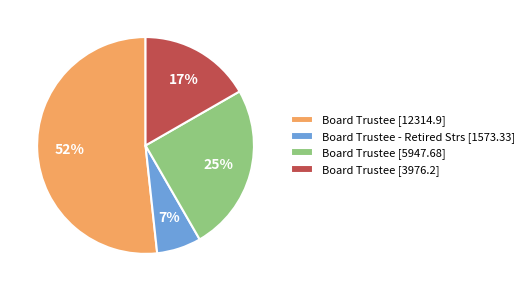

Count the number of slices in the pie.

4